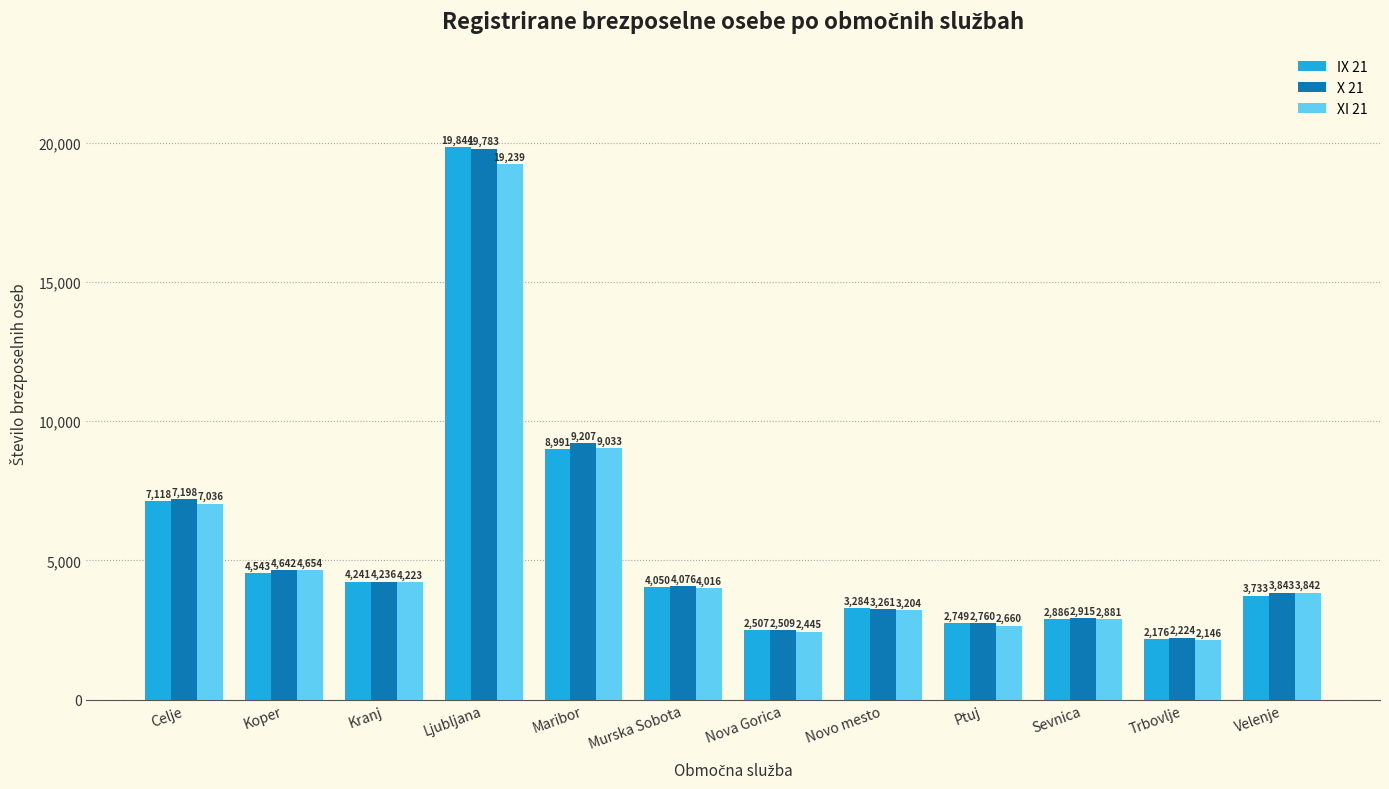

What is the difference between the X 21 values at Nova Gorica and Novo mesto?

752